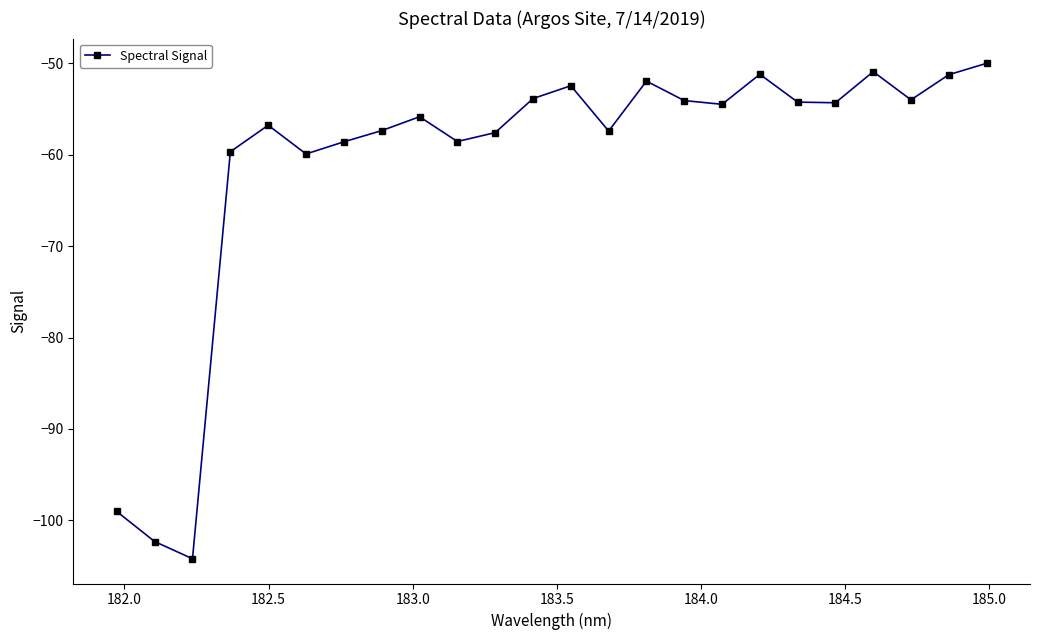

What is the average value?

-60.8